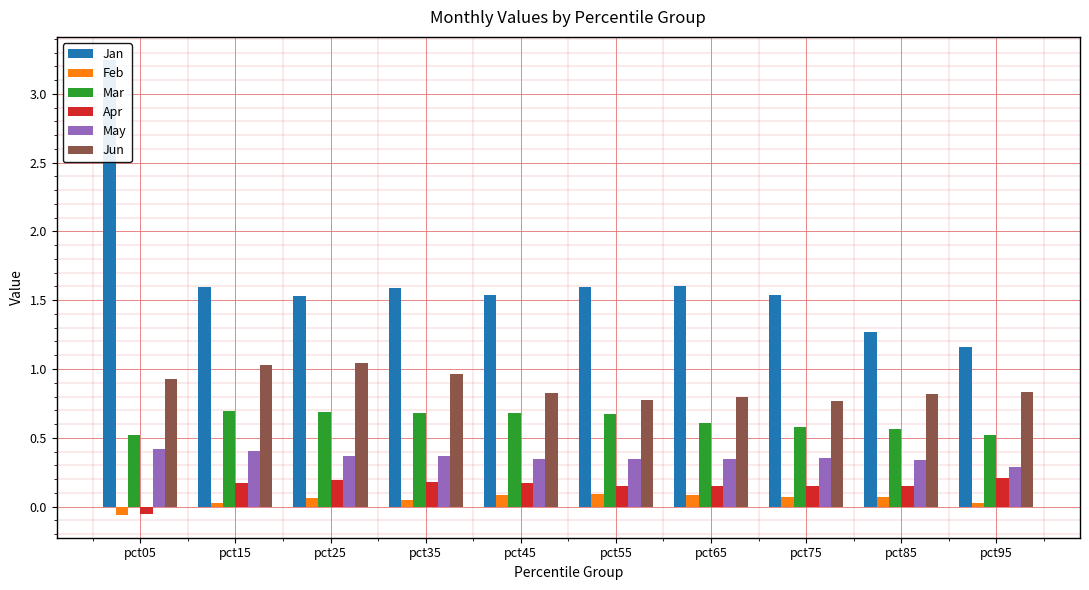

What is the value of the May bar at the 5th from the left?

0.3